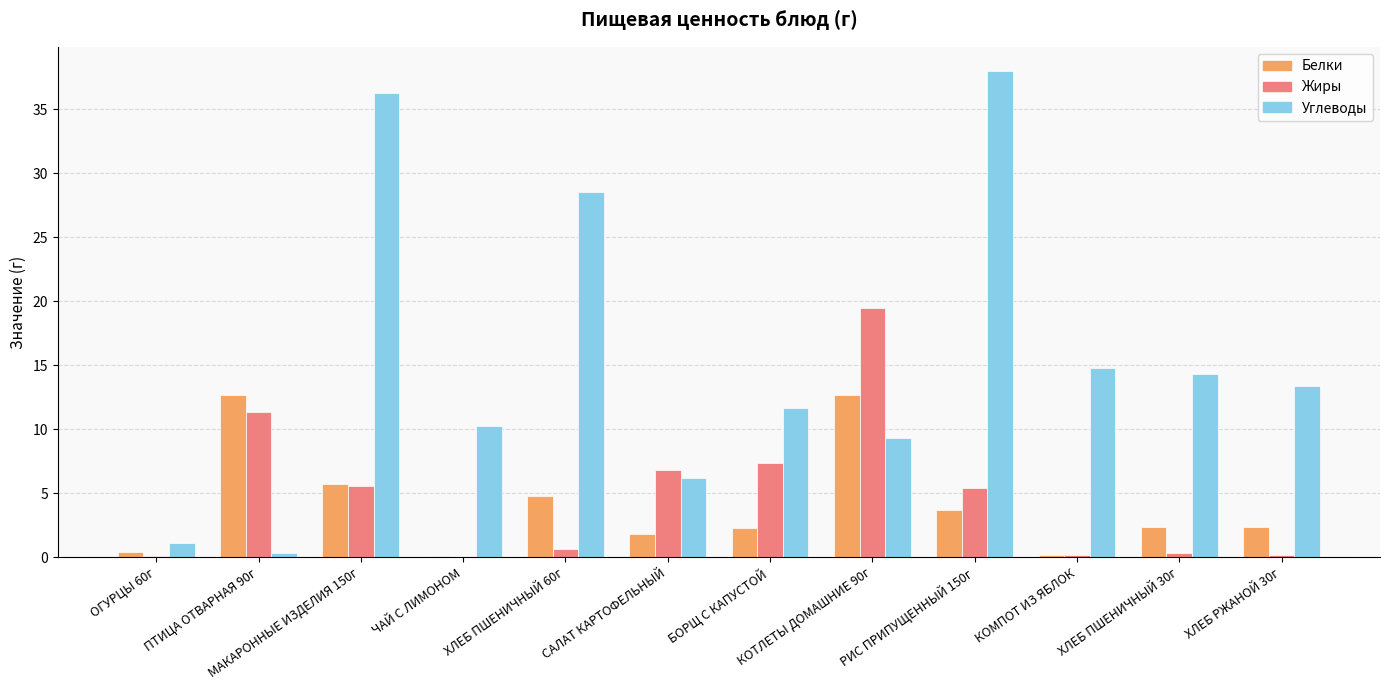

Read the Белки value at КОМПОТ ИЗ ЯБЛОК.

0.2